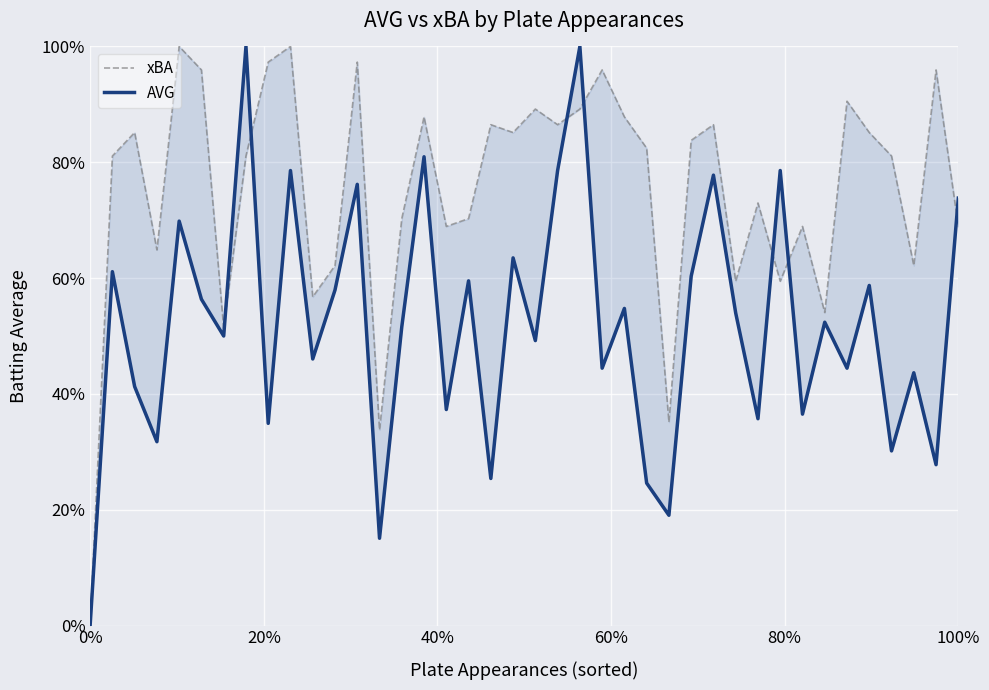

What are all the series names shown in the legend?

xBA, AVG